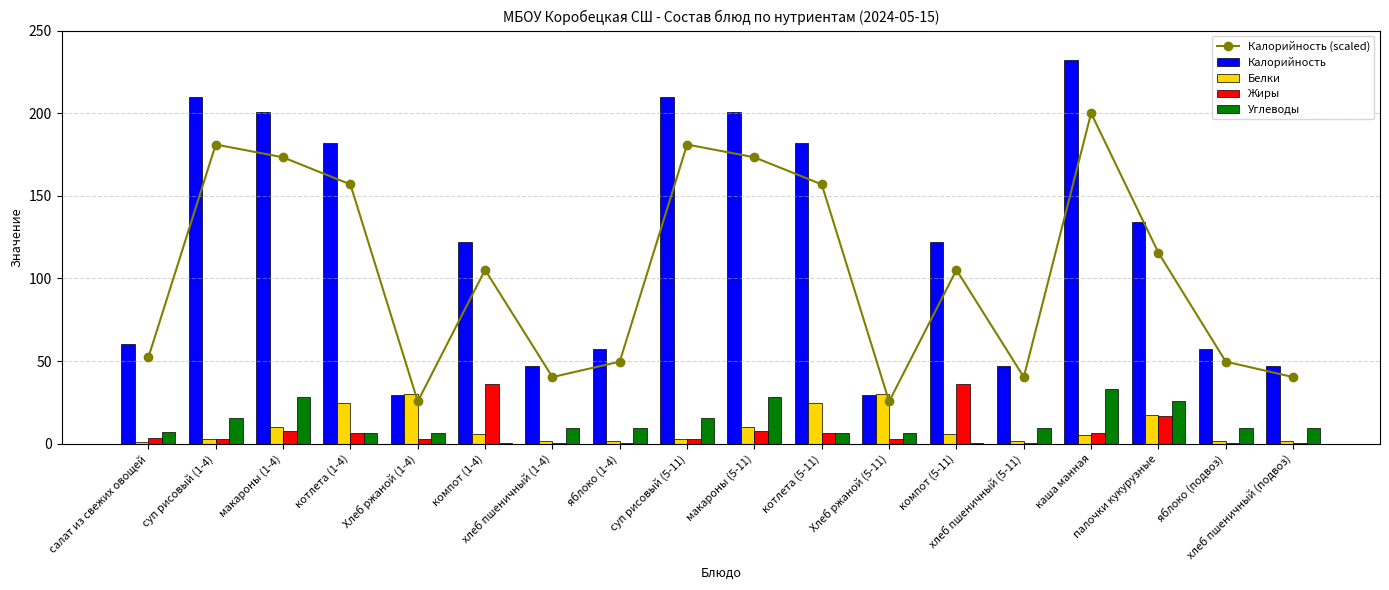

What is the maximum value shown in the chart?

232.0